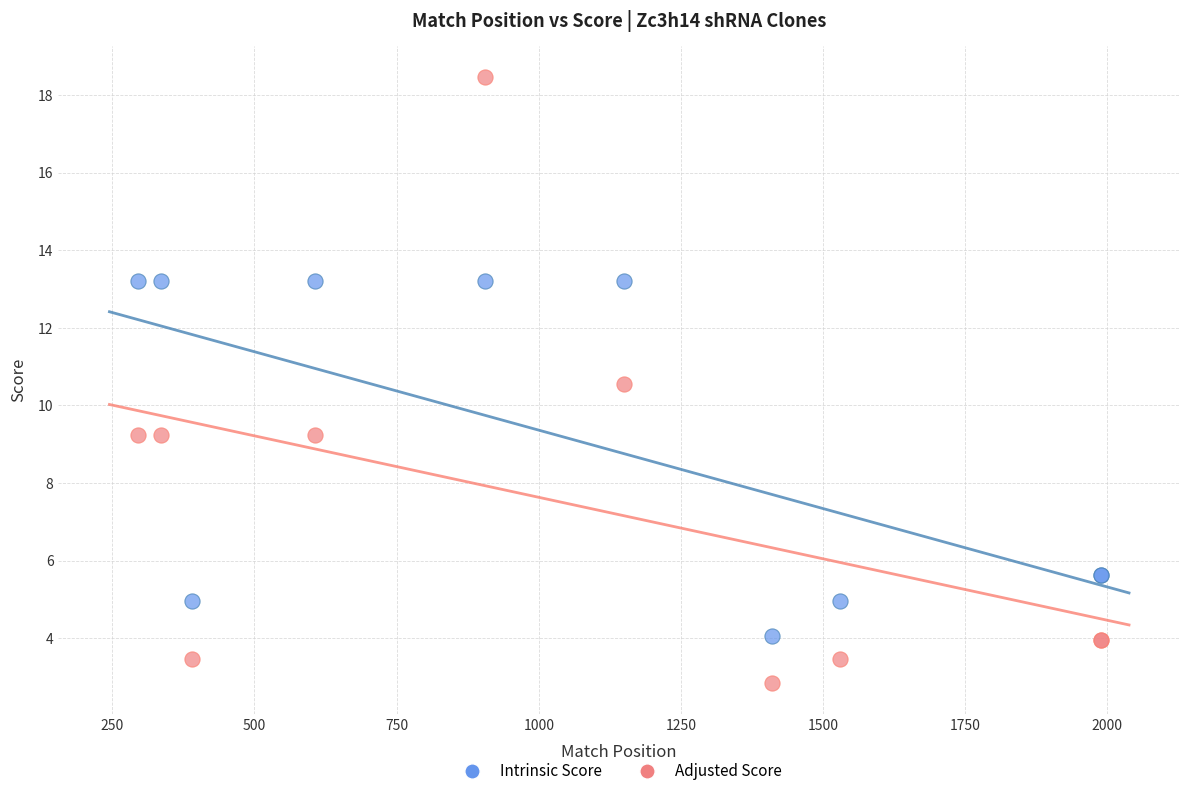

Which series contains the highest Y value?

Adjusted Score